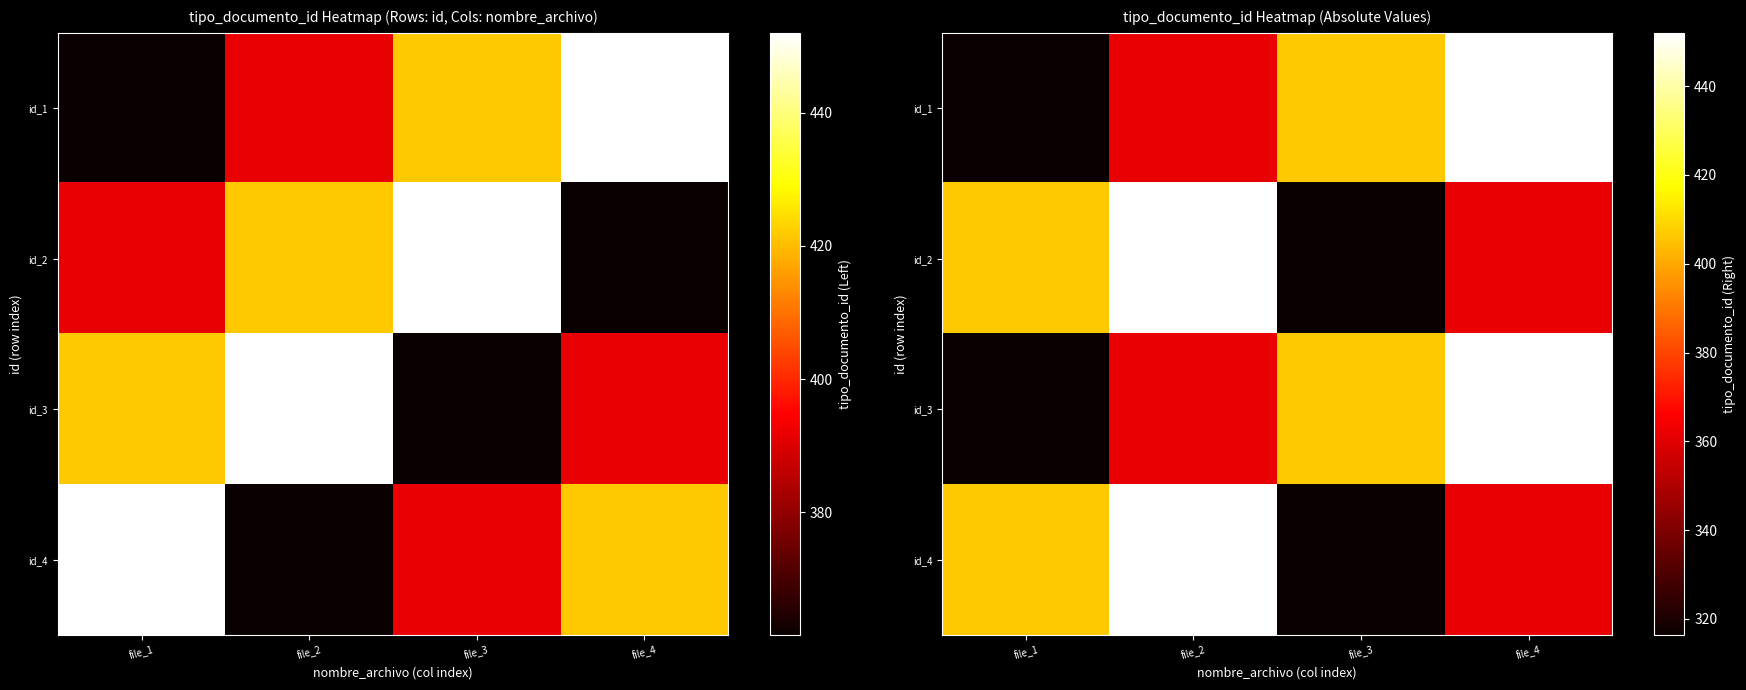

What is the total value across all series at file_2?

1627.2